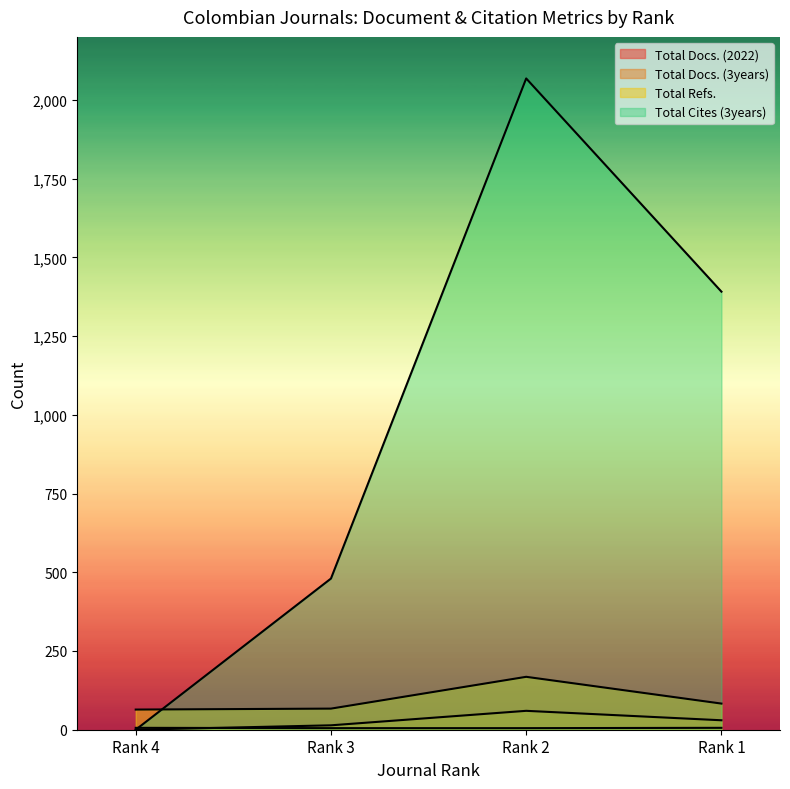

Rank the series at Rank 4 from lowest to highest value.

Total Docs. (3years), Total Cites (3years), Total Docs. (2022), Total Refs.